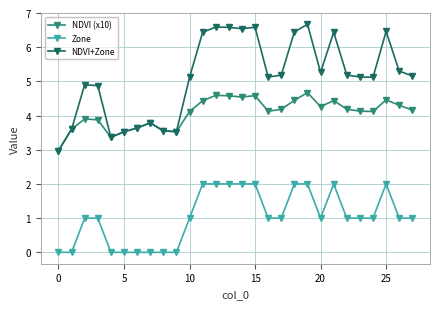

True or false: NDVI (x10) and Zone intersect in this chart.

False